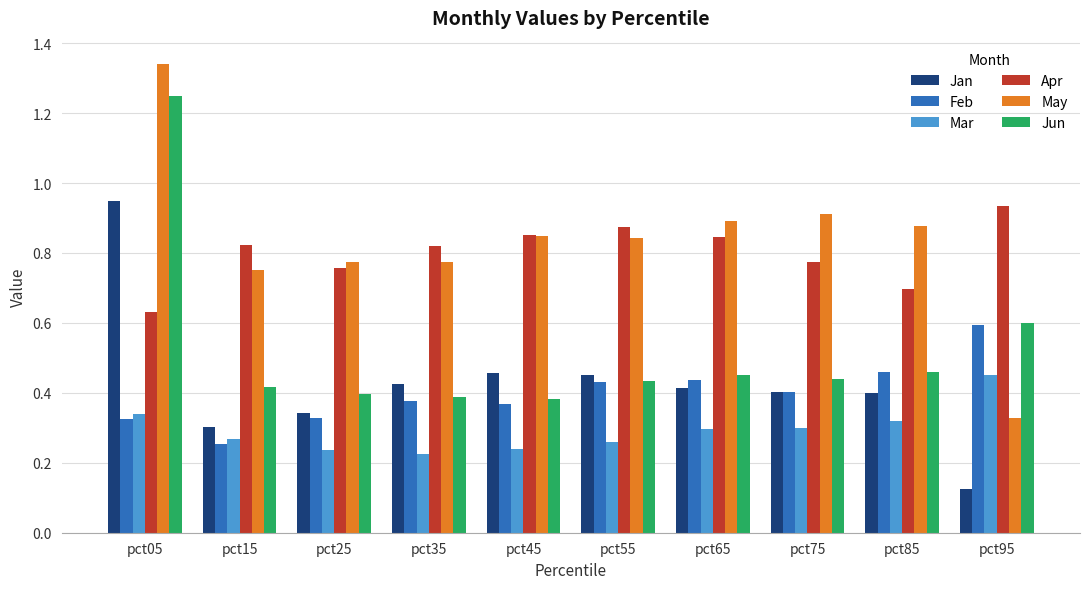

Which series has the largest range (max minus min)?

May